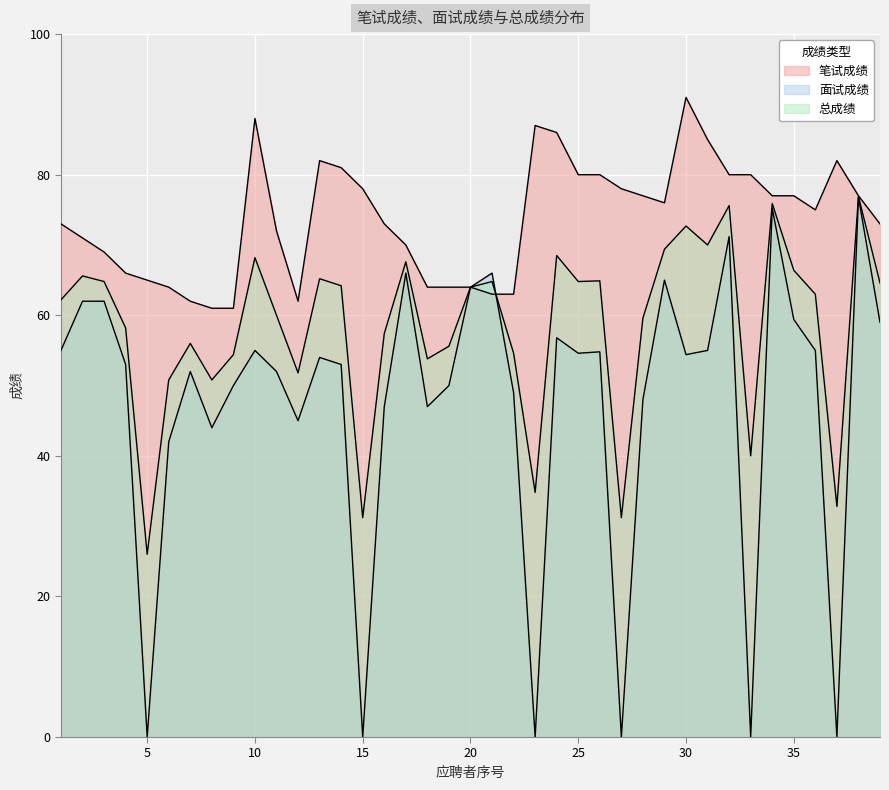

Between 11 and 7, which is larger?

11